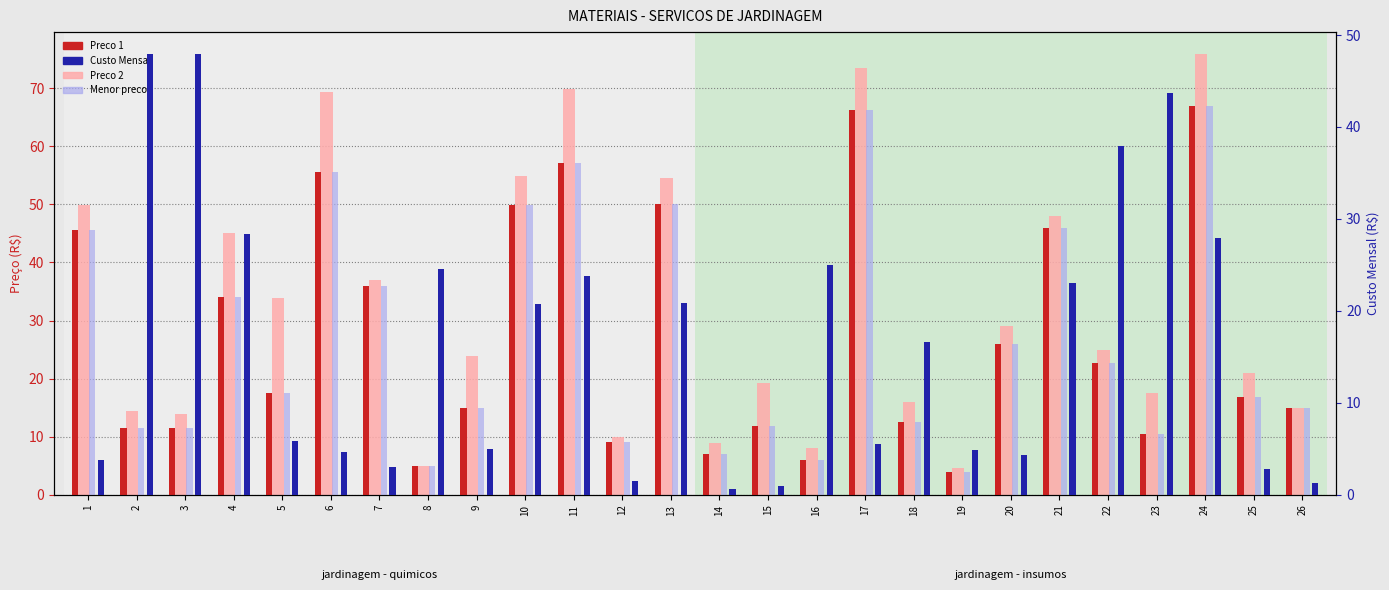

The Custo Mensal series shows 43.7 at 23. True or false?

True